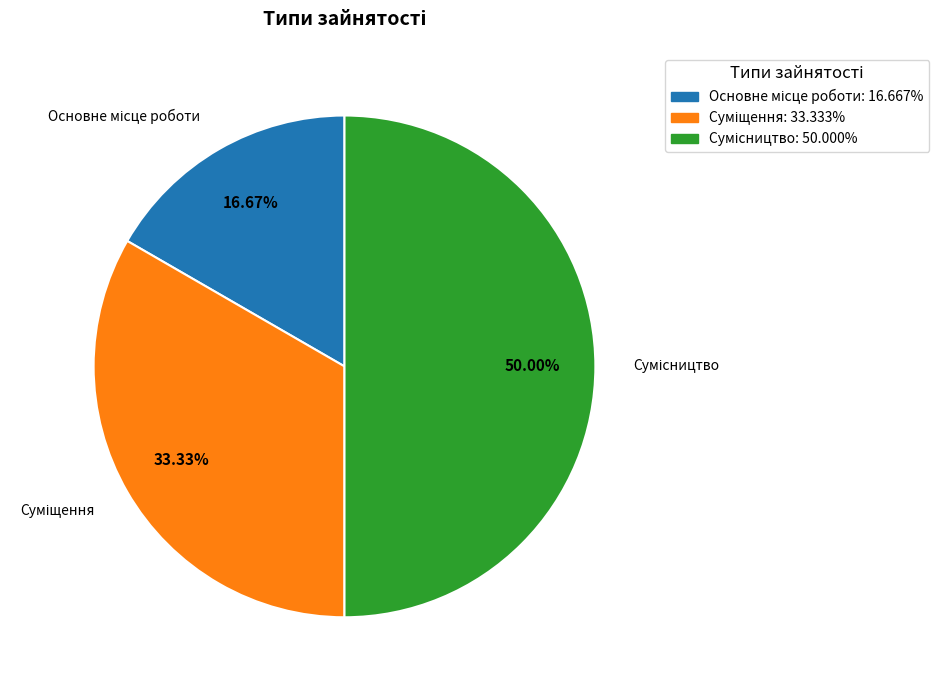

To the nearest percent, what is the average slice percentage?

33%